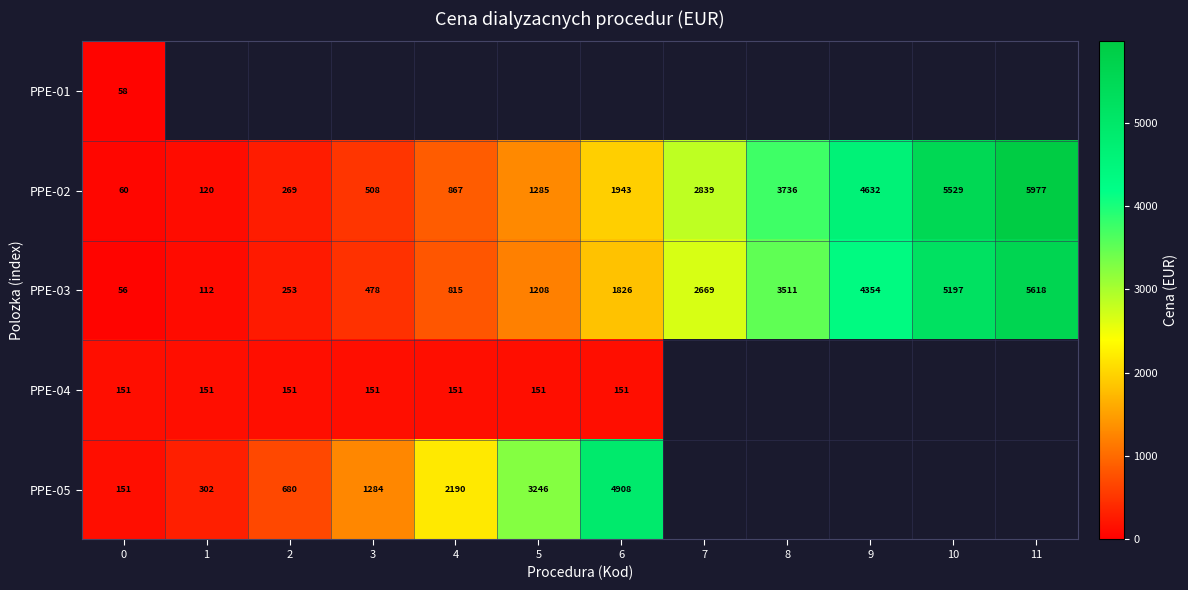

Is the value of PPE-04 at 6 greater than the value of PPE-03 at 3?

No